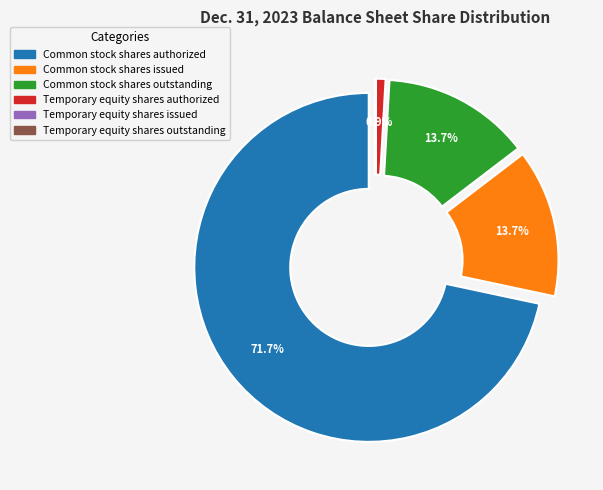

The Temporary equity shares issued slice represents 0% of the pie. True or false?

True